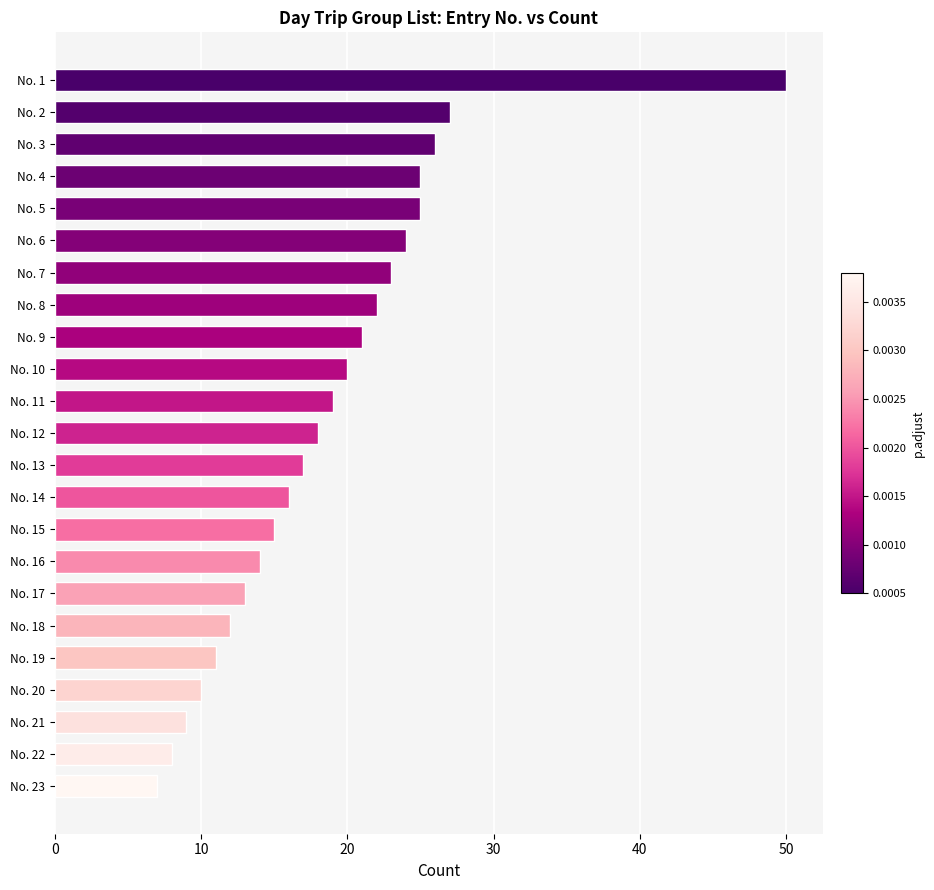

At which label is the value closest to 28?

No. 2